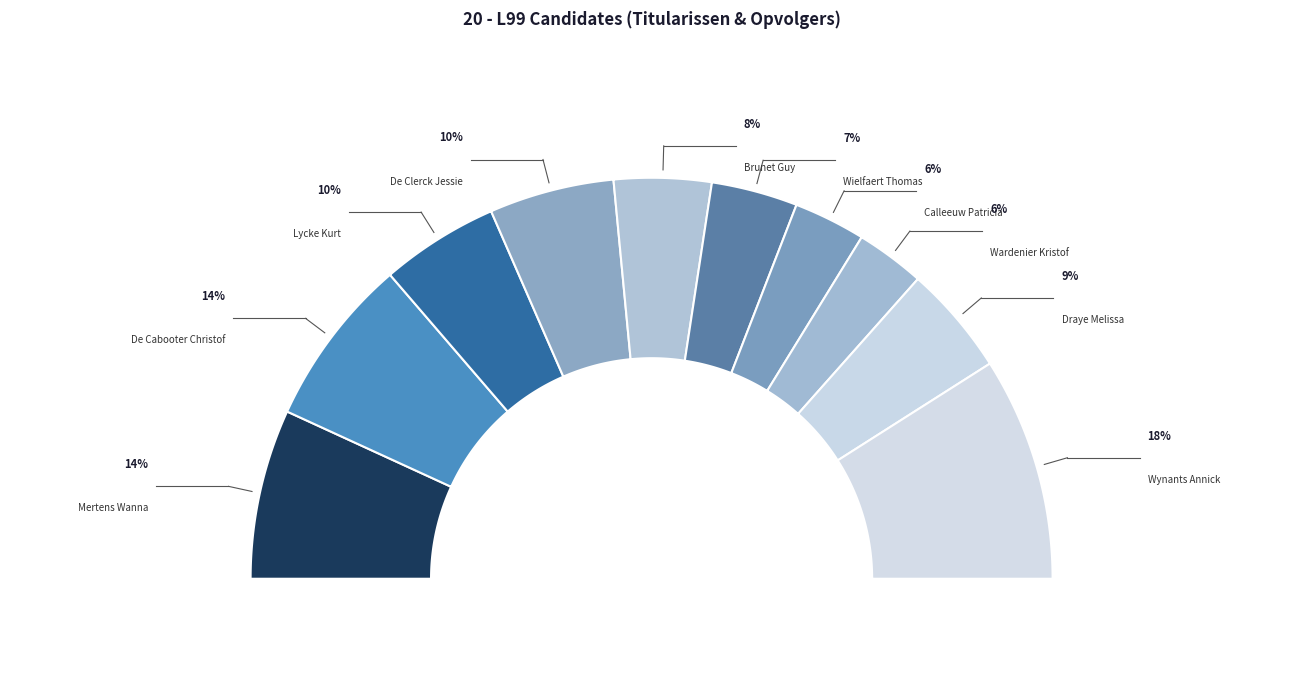

True or false: Mertens Wanna accounts for 27% of the total.

False